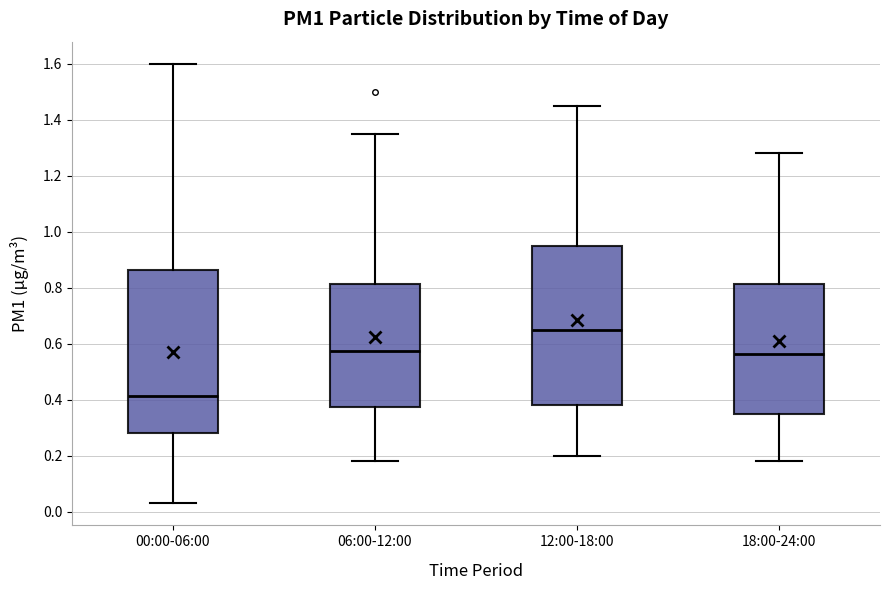

Reading left to right, read every box against the y-axis: the position of its median line, the range the box covers, and the ends of its whiskers. The values are not printed on the chart, so give them approximately, as read against the axis.

00:00-06:00: median 0.42, box 0.28 to 0.86, whiskers 0.04 to 1.60
06:00-12:00: median 0.58, box 0.38 to 0.82, whiskers 0.18 to 1.36
12:00-18:00: median 0.66, box 0.38 to 0.96, whiskers 0.20 to 1.46
18:00-24:00: median 0.56, box 0.36 to 0.82, whiskers 0.18 to 1.28